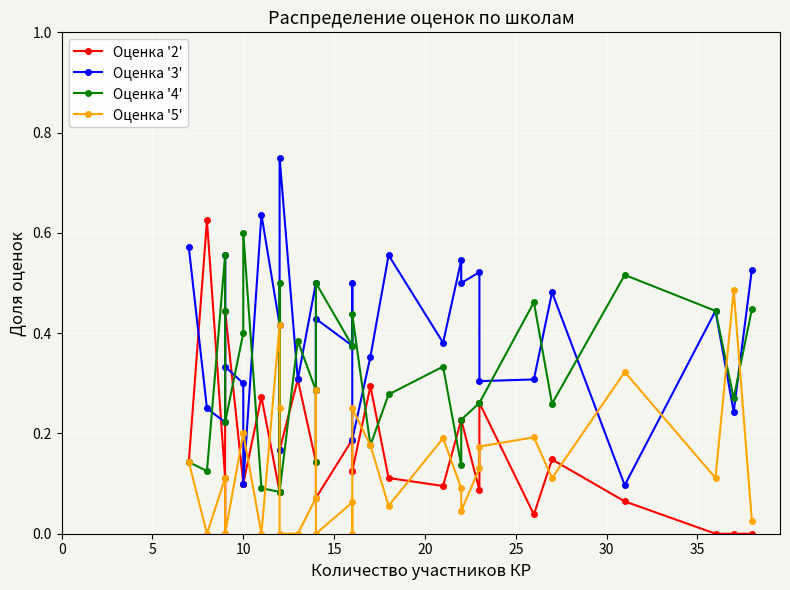

In Оценка '4', how many points are higher than both neighbors (excluding endpoints)?

9